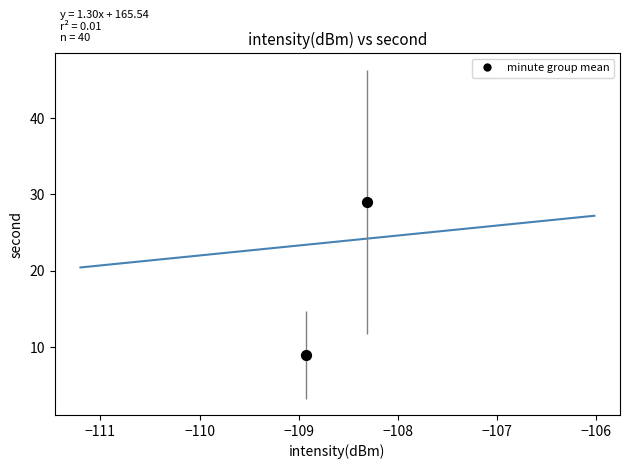

What is the range of Y values (max minus min)?

20